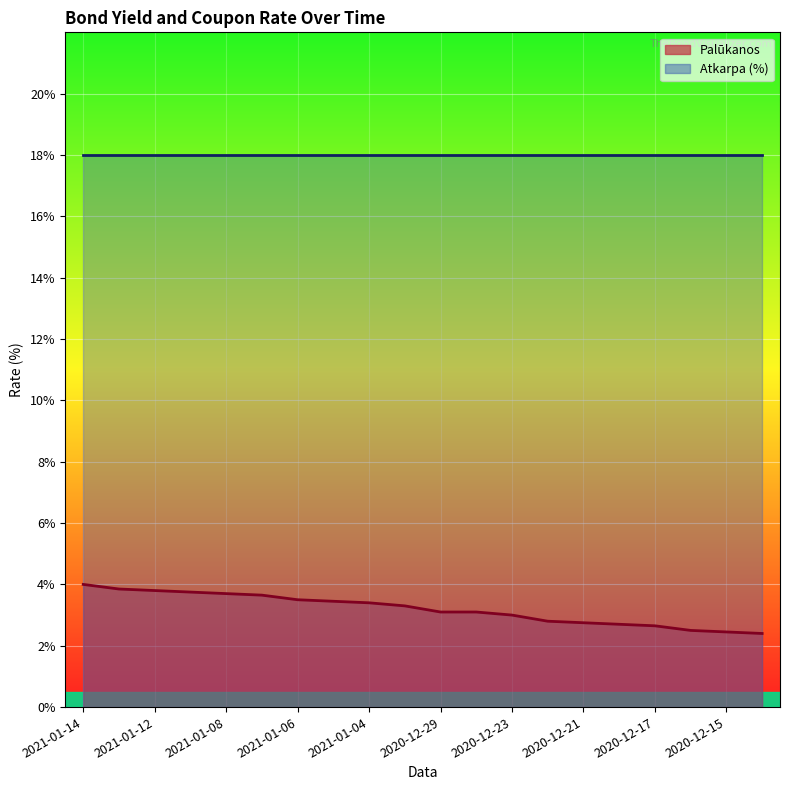

Reading left to right, what are all the values shown in this chart?

4.0	3.9	3.8	3.8	3.7	3.6	3.5	3.5	3.4	3.3	3.1	3.1	3.0	2.8	2.8	2.7	2.6	2.5	2.5	2.4